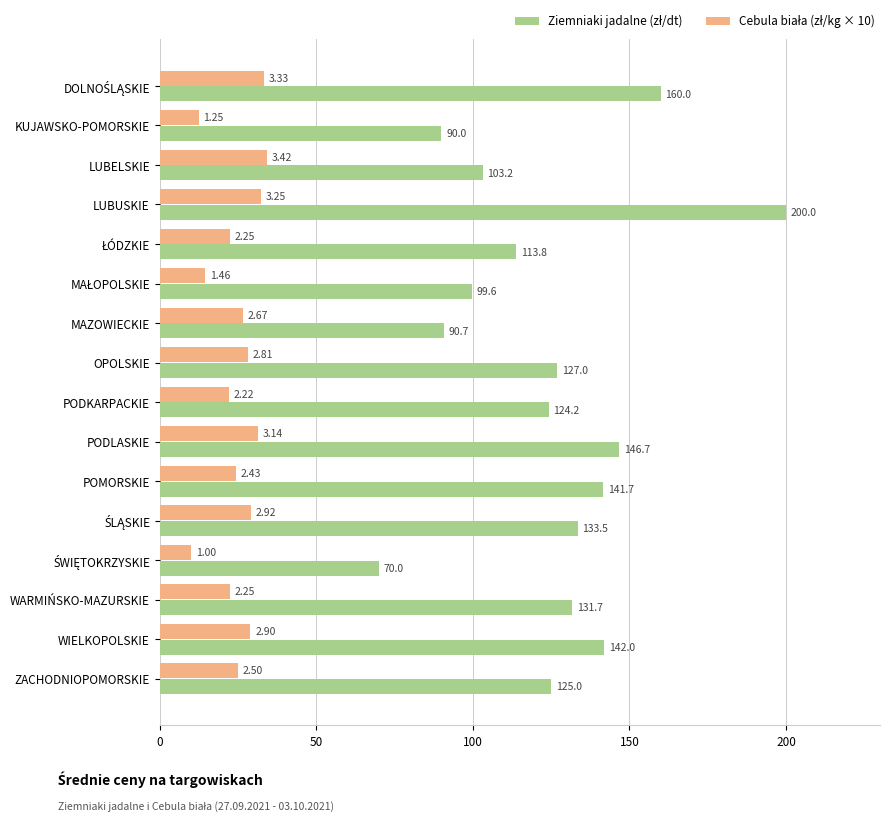

At which category is the sum across all series the highest?

LUBUSKIE